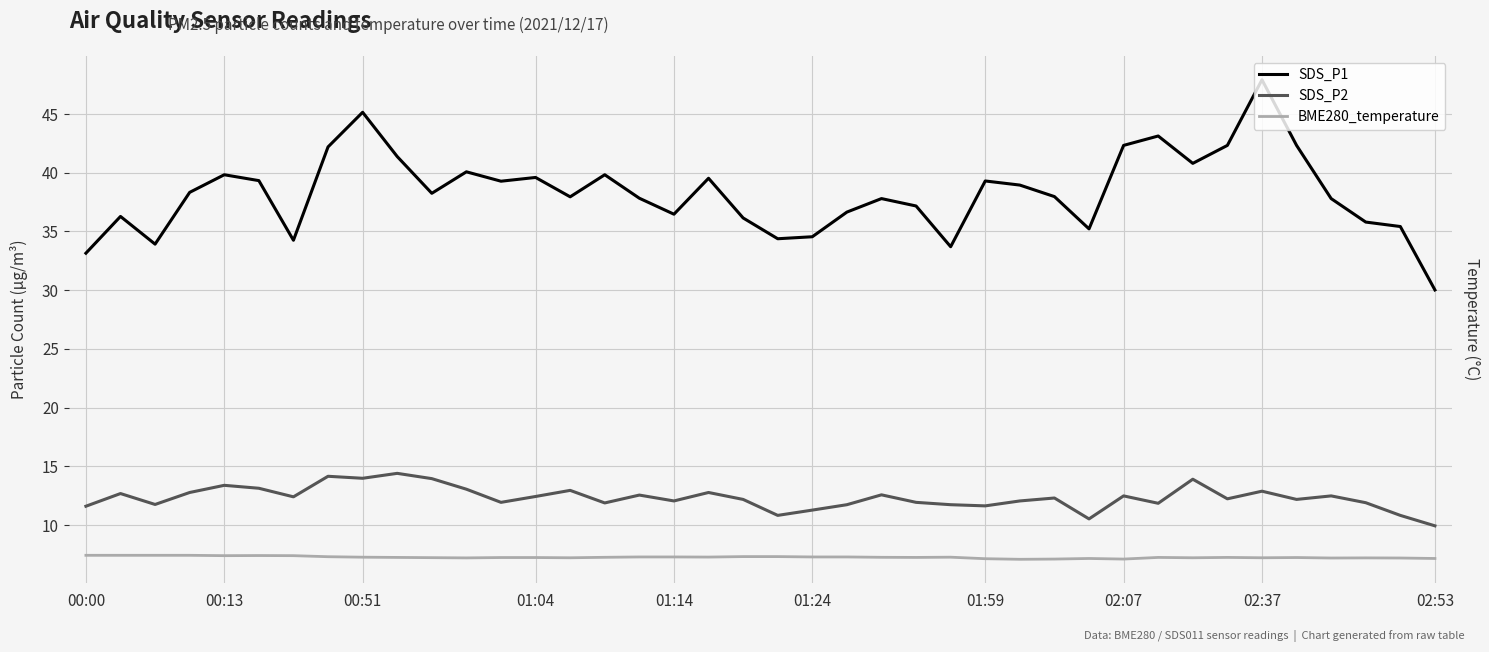

Where is SDS_P2 nearest to the value 12?

01:14